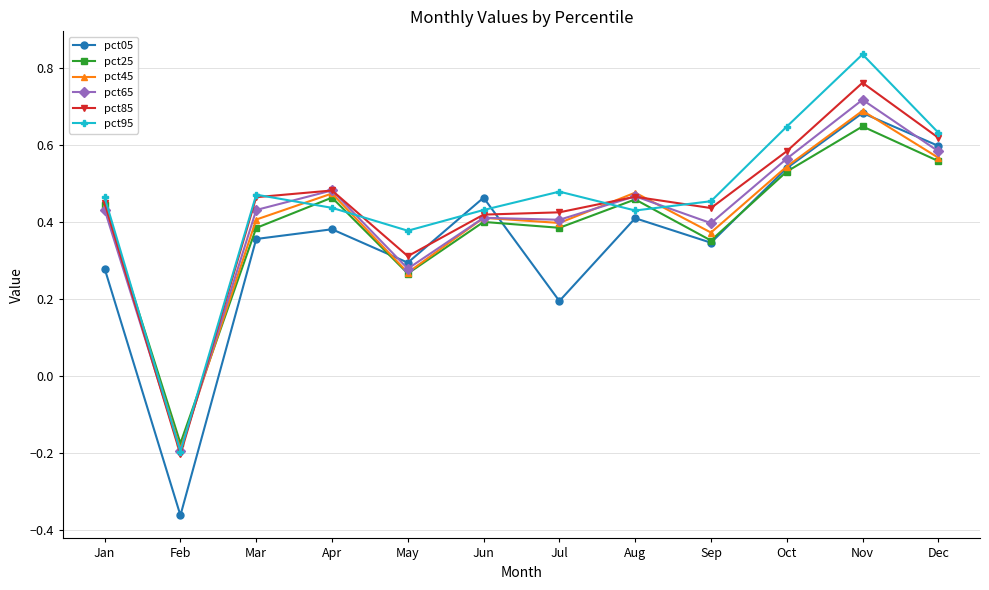

The value of pct45 at Feb is -0.1. True or false?

False